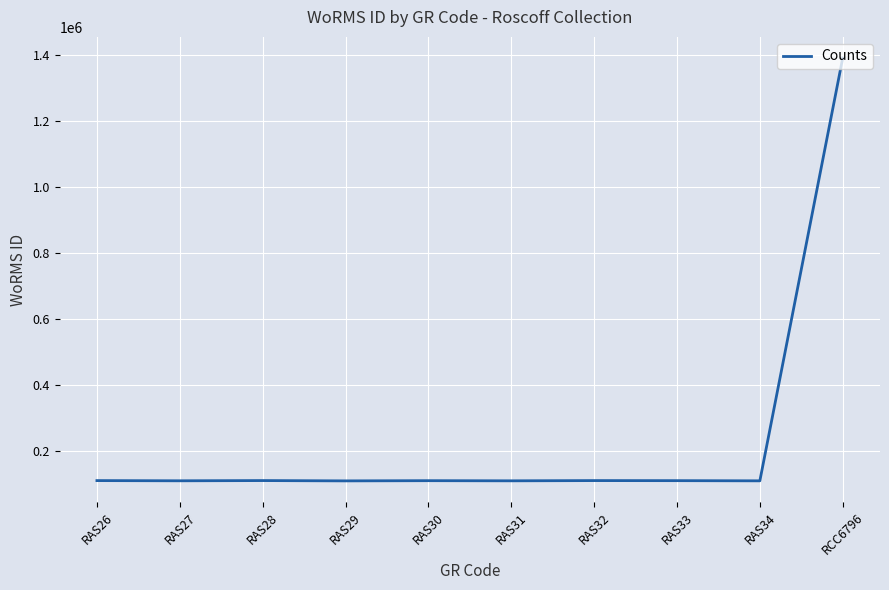

Count the number of data series in this chart.

1